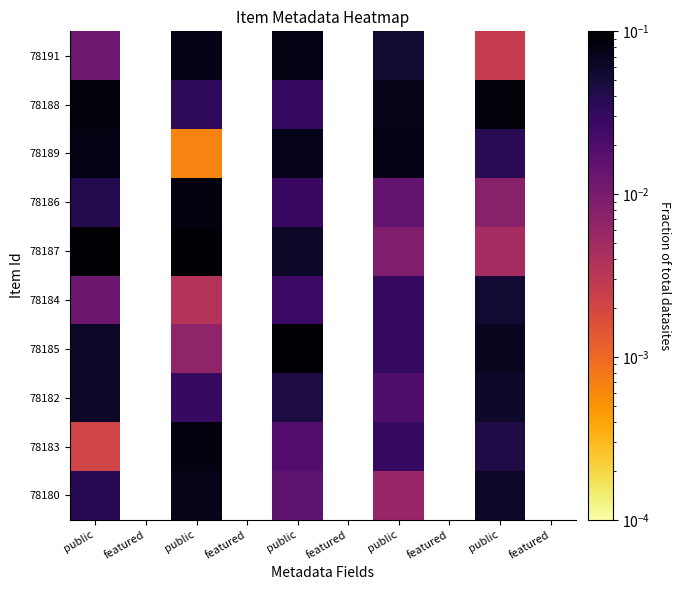

What is the maximum value shown in the chart?

0.1